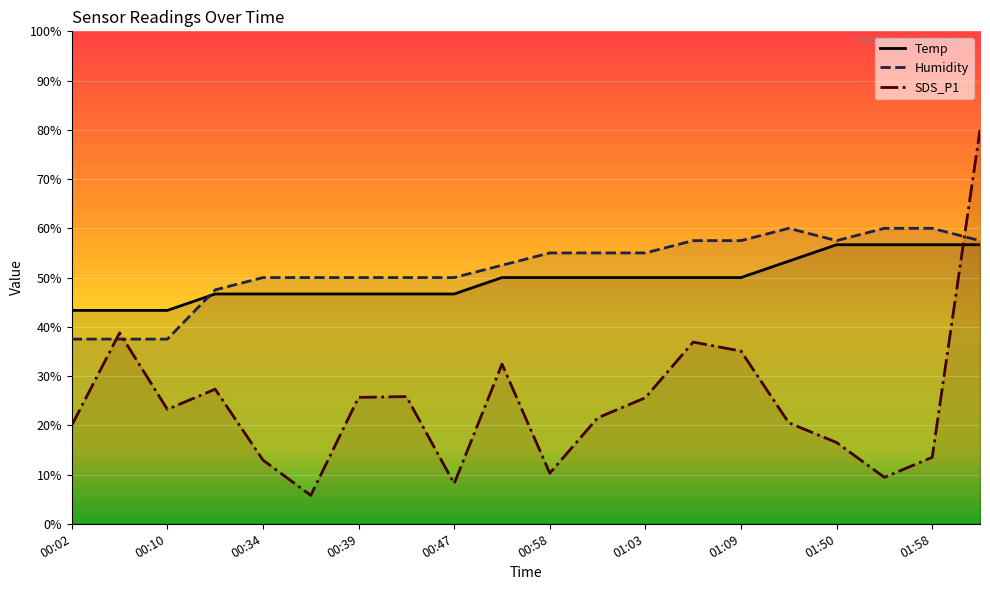

Reading left to right, list all the values displayed in this chart.

Temp: 00:02=43.3	00:07=43.3	00:10=43.3	00:30=46.7	00:34=46.7	00:37=46.7	00:39=46.7	00:42=46.7	00:47=46.7	00:55=50.0	00:58=50.0	01:00=50.0	01:03=50.0	01:06=50.0	01:09=50.0	01:37=53.3	01:50=56.7	01:56=56.7	01:58=56.7	02:01=56.7
Humidity: 00:02=37.5	00:07=37.5	00:10=37.5	00:30=47.5	00:34=50.0	00:37=50.0	00:39=50.0	00:42=50.0	00:47=50.0	00:55=52.5	00:58=55.0	01:00=55.0	01:03=55.0	01:06=57.5	01:09=57.5	01:37=60.0	01:50=57.5	01:56=60.0	01:58=60.0	02:01=57.5
SDS_P1: 00:02=20.0	00:07=38.8	00:10=23.2	00:30=27.3	00:34=12.9	00:37=5.8	00:39=25.7	00:42=25.8	00:47=8.2	00:55=32.4	00:58=10.3	01:00=21.5	01:03=25.6	01:06=36.9	01:09=35.1	01:37=20.5	01:50=16.5	01:56=9.4	01:58=13.5	02:01=80.0